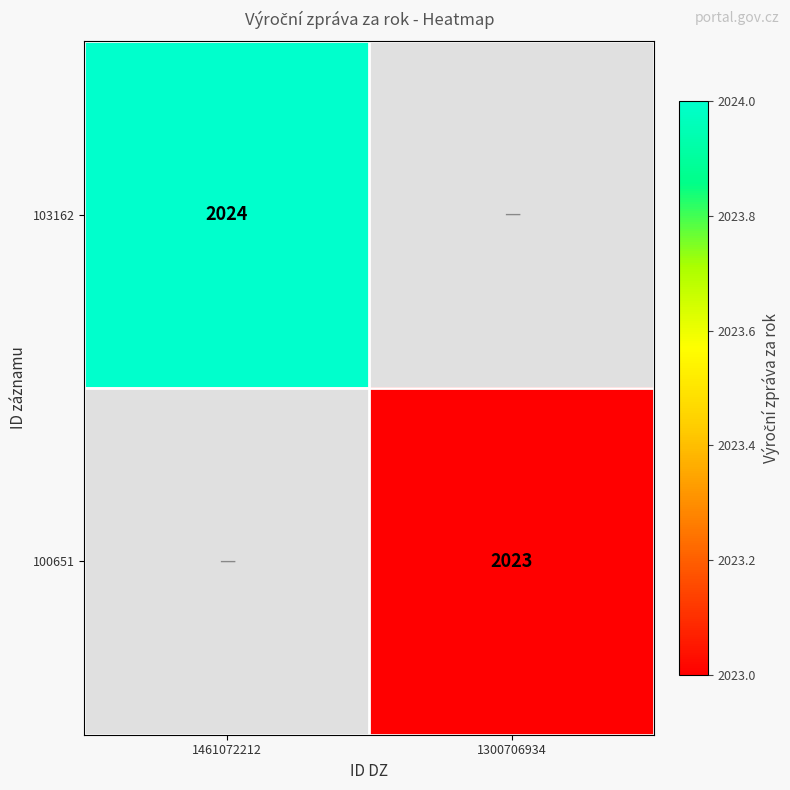

The 100651 series shows 2023 at 1300706934. True or false?

True